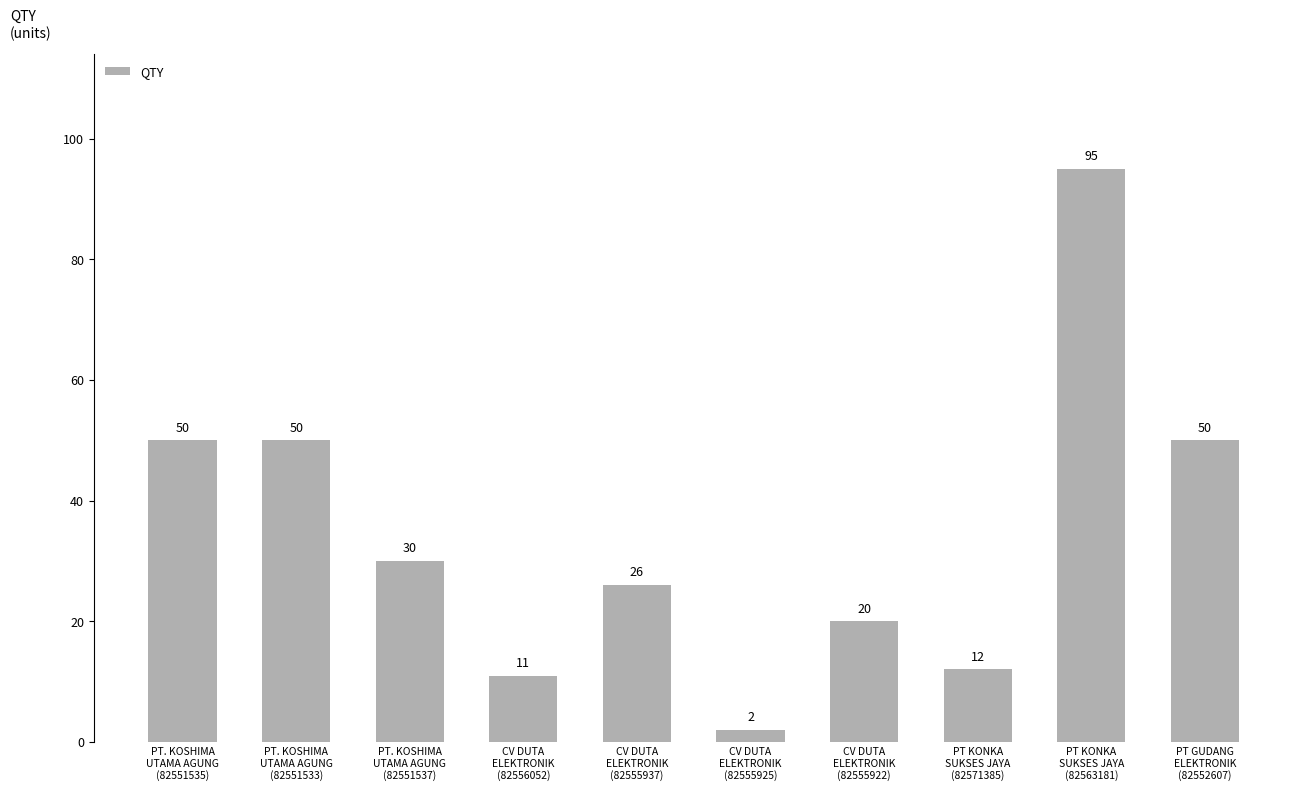

True or false: the data shows 7 at CV DUTA
ELEKTRONIK
(82556052).

False